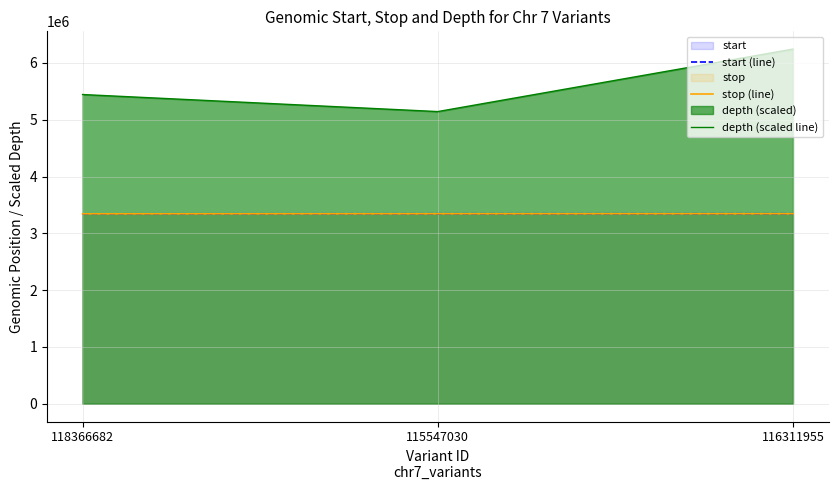

What is the difference between the highest and lowest values at 118366682?

2099910